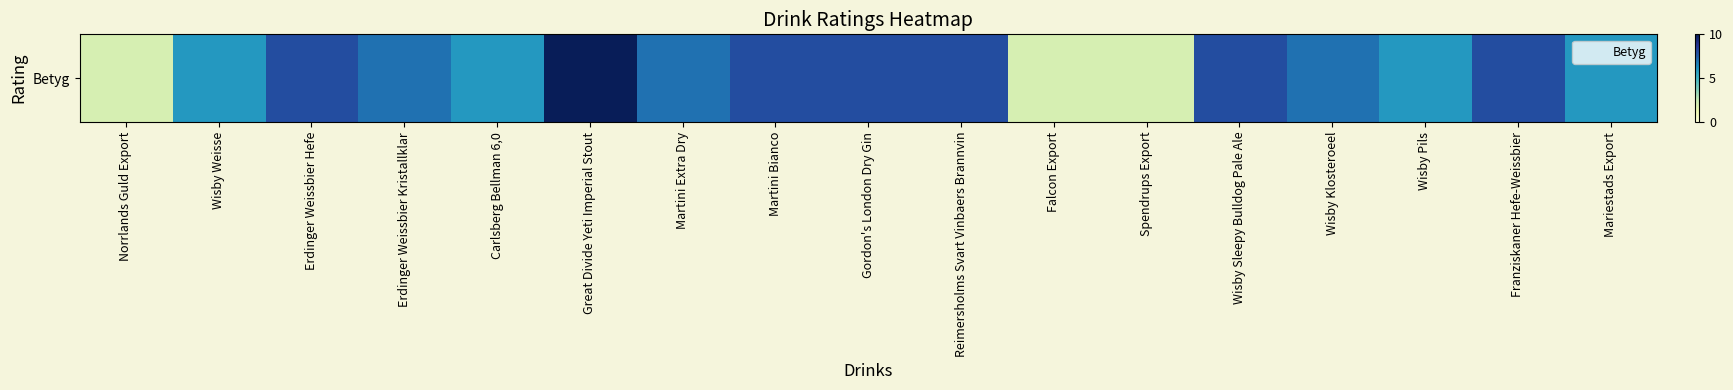

What is the greatest value displayed?

10